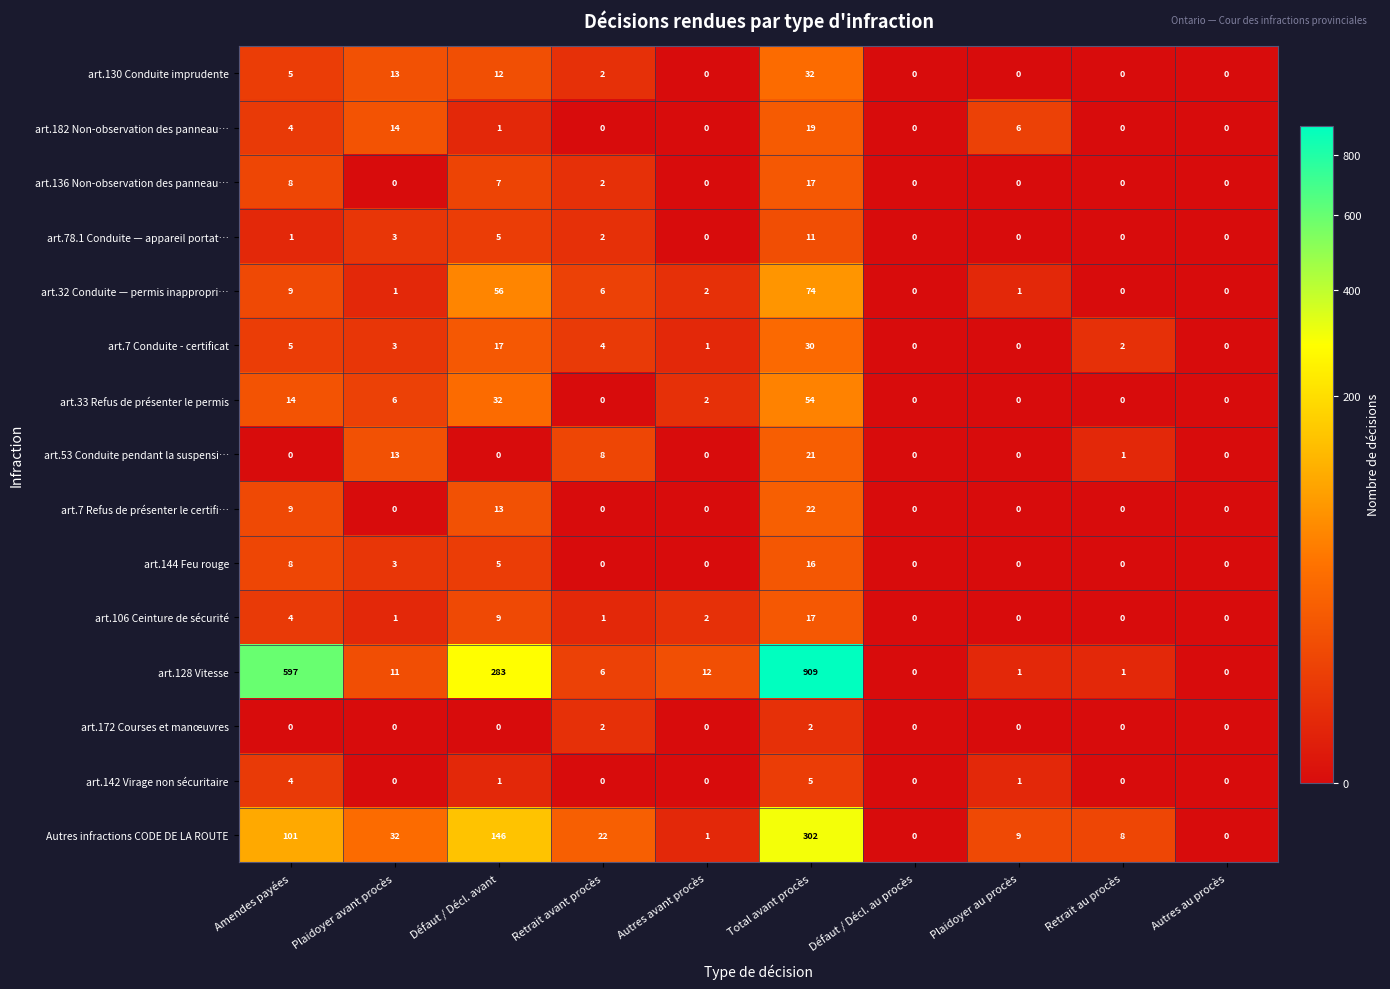

What is the sum of all art.7 Refus de présenter le certifi… values?

44